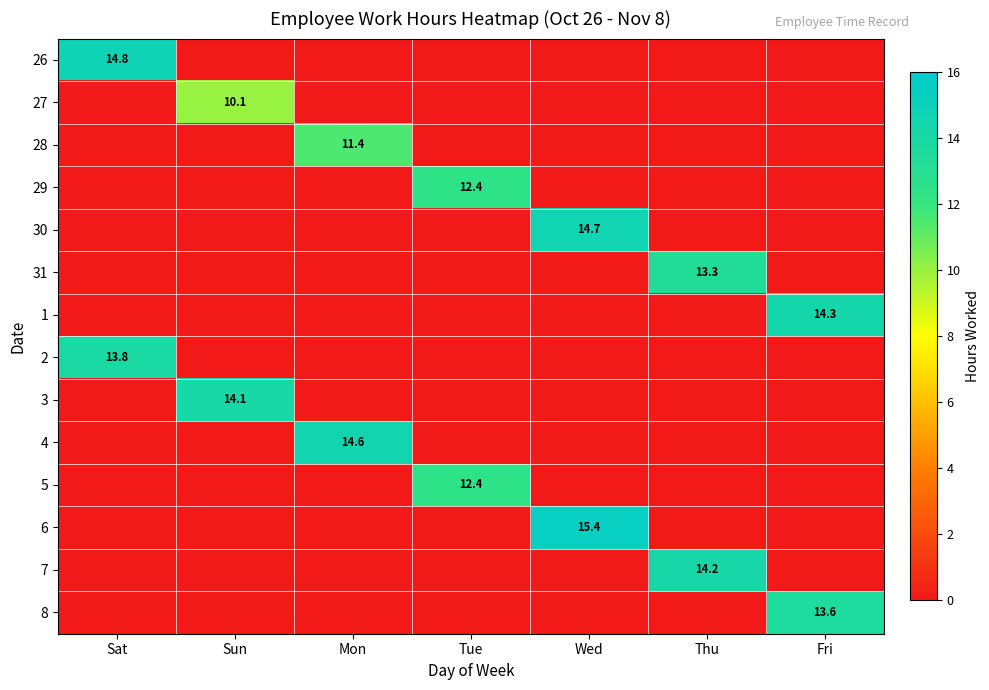

The value of 31 at Thu is 20.1. True or false?

False